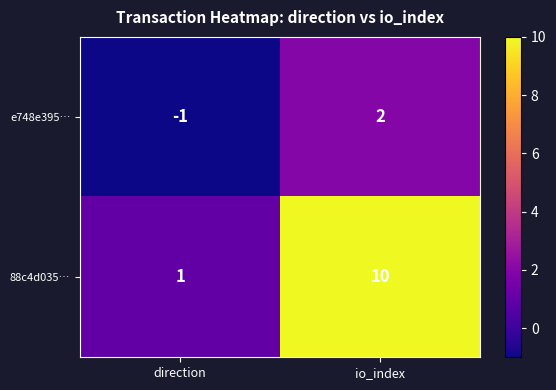

What is the maximum value shown in the chart?

10